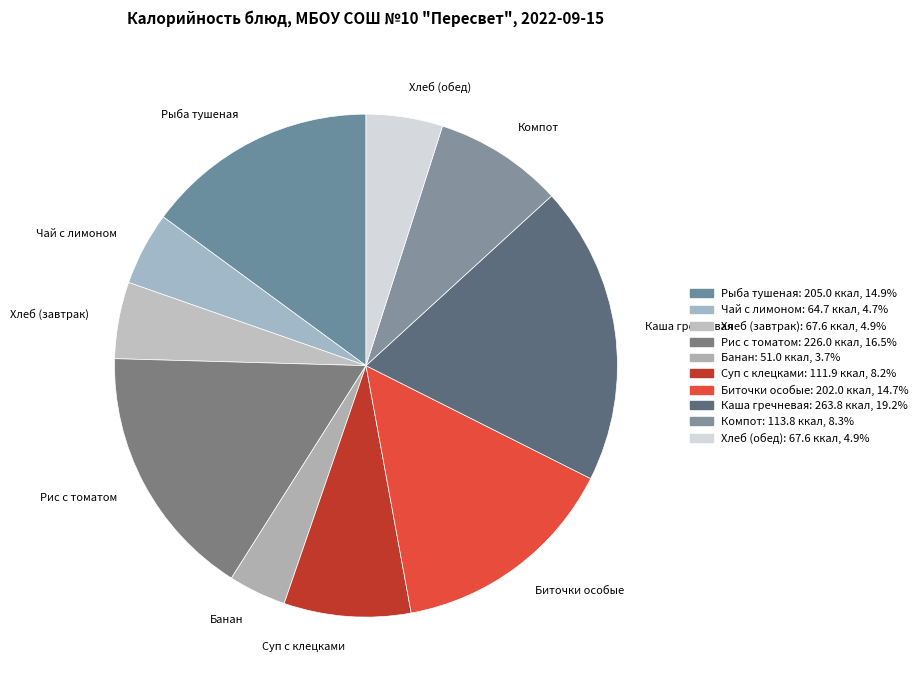

Count the number of slices in the pie.

10